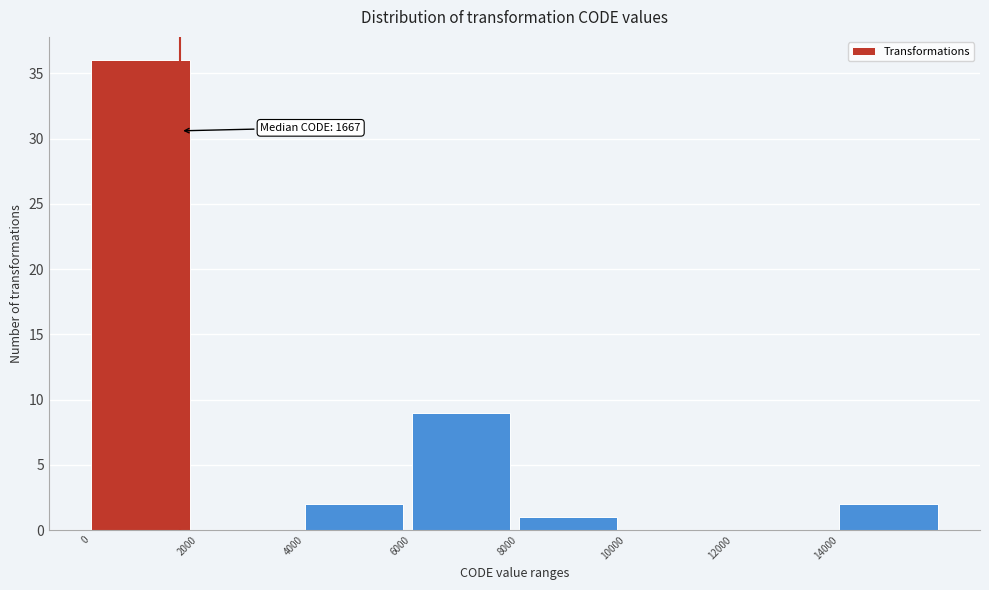

Which range on the x-axis has the tallest bar?

0 to 2000